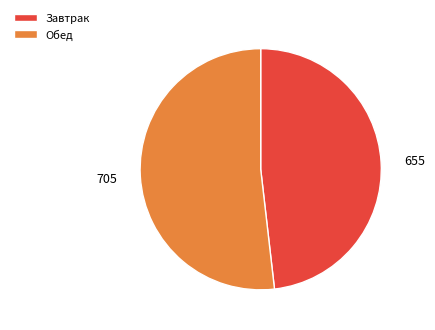

Rank the categories by value from highest to lowest.

Обед, Завтрак